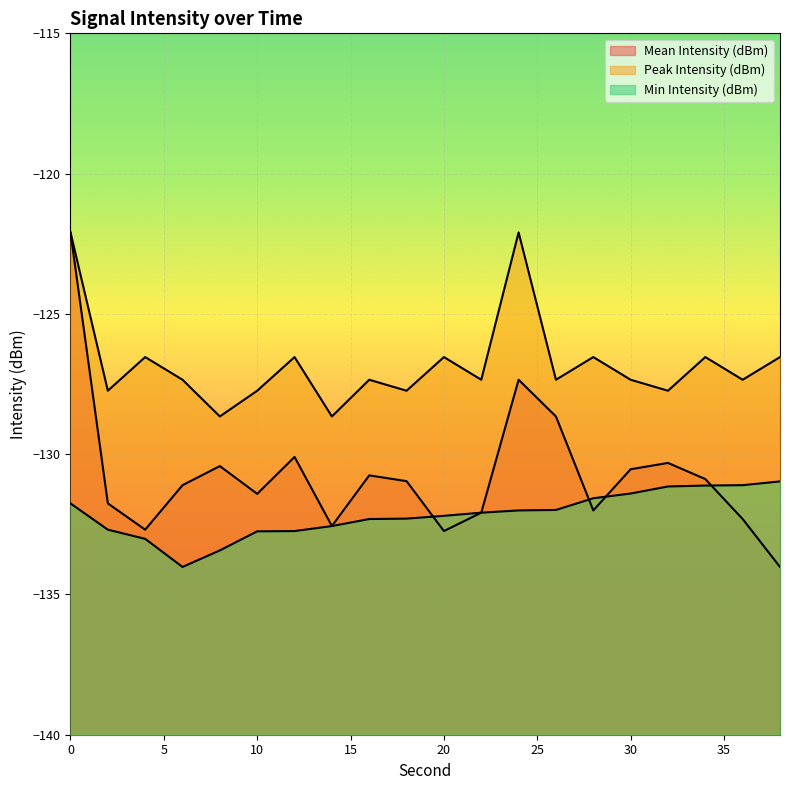

At 12, list the series in order from smallest to largest.

Min Intensity (dBm), Mean Intensity (dBm), Peak Intensity (dBm)